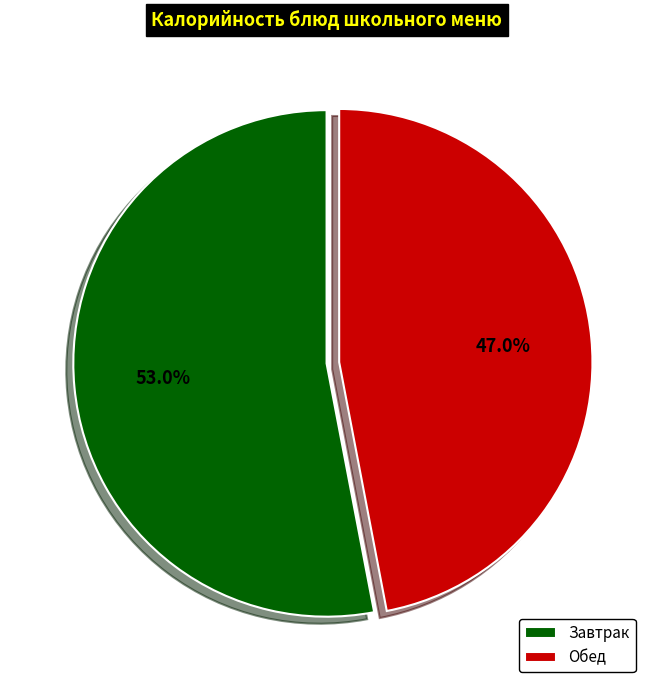

Which category has the biggest portion of the pie?

Завтрак